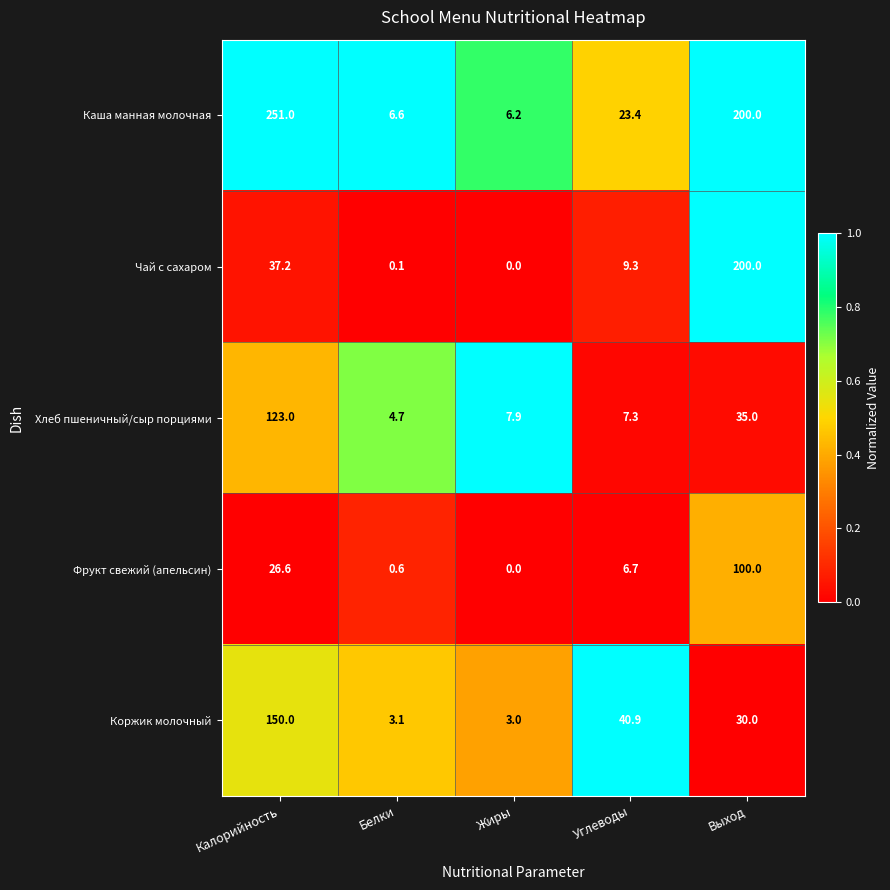

Which series has the largest range (max minus min)?

Каша манная молочная